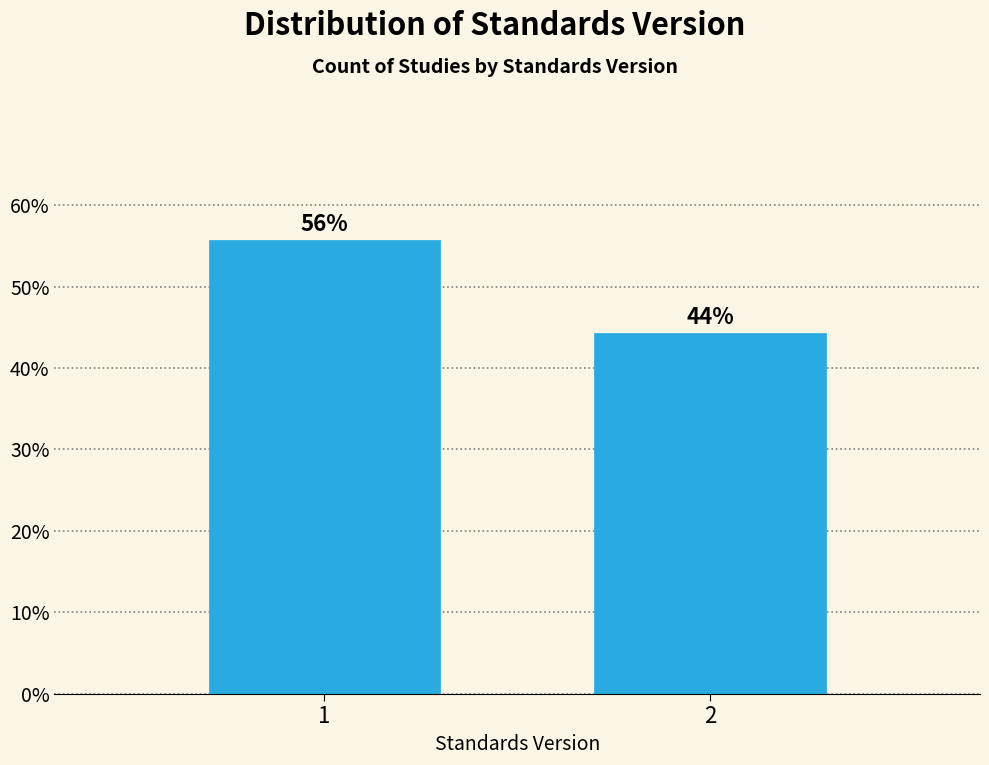

What is the approximate value at 1?

55.7